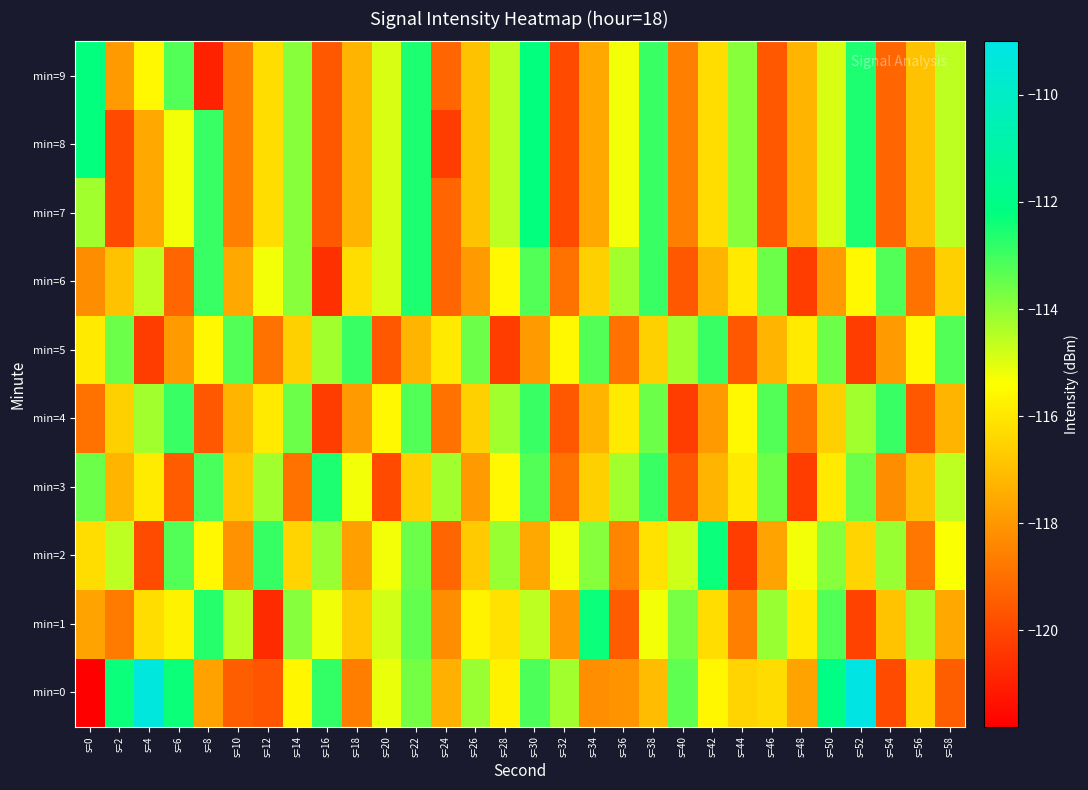

Reading left to right, extract all data points from this chart.

min=0: s=0=-121.8	s=2=-112.3	s=4=-109.3	s=6=-112.4	s=8=-117.7	s=10=-119.4	s=12=-119.7	s=14=-115.6	s=16=-112.8	s=18=-118.6	s=20=-115.1	s=22=-113.7	s=24=-117.4	s=26=-114.1	s=28=-115.7	s=30=-113.2	s=32=-114.2	s=34=-118.2	s=36=-118.1	s=38=-117.1	s=40=-113.4	s=42=-115.6	s=44=-116.5	s=46=-116.3	s=48=-117.7	s=50=-112.0	s=52=-109.0	s=54=-119.9	s=56=-116.4	s=58=-119.4
min=1: s=0=-117.7	s=2=-118.7	s=4=-116.2	s=6=-115.7	s=8=-112.7	s=10=-114.5	s=12=-120.7	s=14=-113.9	s=16=-115.2	s=18=-116.7	s=20=-114.8	s=22=-113.4	s=24=-118.2	s=26=-115.7	s=28=-116.1	s=30=-114.6	s=32=-117.9	s=34=-112.3	s=36=-119.5	s=38=-115.2	s=40=-113.7	s=42=-116.2	s=44=-118.6	s=46=-114.1	s=48=-115.9	s=50=-113.2	s=52=-120.1	s=54=-116.9	s=56=-114.2	s=58=-117.6
min=2: s=0=-116.2	s=2=-114.6	s=4=-119.9	s=6=-113.2	s=8=-115.6	s=10=-118.1	s=12=-112.9	s=14=-116.5	s=16=-114.1	s=18=-117.8	s=20=-115.2	s=22=-113.6	s=24=-119.2	s=26=-116.7	s=28=-114.1	s=30=-117.6	s=32=-115.2	s=34=-113.9	s=36=-118.5	s=38=-116.1	s=40=-114.8	s=42=-112.3	s=44=-120.2	s=46=-117.7	s=48=-115.2	s=50=-113.9	s=52=-116.5	s=54=-114.1	s=56=-118.8	s=58=-115.3
min=3: s=0=-113.6	s=2=-117.2	s=4=-115.9	s=6=-119.5	s=8=-113.1	s=10=-116.8	s=12=-114.2	s=14=-118.9	s=16=-112.6	s=18=-115.2	s=20=-119.9	s=22=-116.6	s=24=-114.2	s=26=-117.9	s=28=-115.6	s=30=-113.2	s=32=-118.9	s=34=-116.6	s=36=-114.2	s=38=-112.9	s=40=-119.6	s=42=-117.2	s=44=-115.9	s=46=-113.6	s=48=-120.2	s=50=-115.9	s=52=-113.6	s=54=-118.2	s=56=-116.9	s=58=-114.6
min=4: s=0=-118.9	s=2=-116.6	s=4=-114.2	s=6=-112.9	s=8=-119.6	s=10=-117.2	s=12=-115.9	s=14=-113.6	s=16=-120.2	s=18=-117.9	s=20=-115.6	s=22=-113.2	s=24=-118.9	s=26=-116.6	s=28=-114.2	s=30=-112.9	s=32=-119.6	s=34=-117.2	s=36=-115.9	s=38=-113.6	s=40=-120.2	s=42=-117.9	s=44=-115.6	s=46=-113.2	s=48=-118.9	s=50=-116.6	s=52=-114.2	s=54=-112.9	s=56=-119.6	s=58=-117.2
min=5: s=0=-115.9	s=2=-113.6	s=4=-120.2	s=6=-117.9	s=8=-115.6	s=10=-113.2	s=12=-118.9	s=14=-116.6	s=16=-114.2	s=18=-112.9	s=20=-119.6	s=22=-117.2	s=24=-115.9	s=26=-113.6	s=28=-120.2	s=30=-117.9	s=32=-115.6	s=34=-113.2	s=36=-118.9	s=38=-116.6	s=40=-114.2	s=42=-112.9	s=44=-119.6	s=46=-117.2	s=48=-115.9	s=50=-113.6	s=52=-120.2	s=54=-117.9	s=56=-115.6	s=58=-113.2
min=6: s=0=-118.2	s=2=-116.9	s=4=-114.6	s=6=-119.2	s=8=-112.9	s=10=-117.6	s=12=-115.2	s=14=-113.9	s=16=-120.6	s=18=-116.2	s=20=-114.9	s=22=-112.6	s=24=-119.2	s=26=-117.9	s=28=-115.6	s=30=-113.2	s=32=-118.9	s=34=-116.6	s=36=-114.2	s=38=-112.9	s=40=-119.6	s=42=-117.2	s=44=-115.9	s=46=-113.6	s=48=-120.2	s=50=-117.9	s=52=-115.6	s=54=-113.2	s=56=-118.9	s=58=-116.6
min=7: s=0=-114.2	s=2=-119.9	s=4=-117.6	s=6=-115.2	s=8=-112.9	s=10=-118.6	s=12=-116.2	s=14=-113.9	s=16=-119.6	s=18=-117.2	s=20=-114.9	s=22=-112.6	s=24=-119.2	s=26=-116.9	s=28=-114.6	s=30=-112.2	s=32=-119.9	s=34=-117.6	s=36=-115.2	s=38=-112.9	s=40=-118.6	s=42=-116.2	s=44=-113.9	s=46=-119.6	s=48=-117.2	s=50=-114.9	s=52=-112.6	s=54=-119.2	s=56=-116.9	s=58=-114.6
min=8: s=0=-112.2	s=2=-119.9	s=4=-117.6	s=6=-115.2	s=8=-112.9	s=10=-118.6	s=12=-116.2	s=14=-113.9	s=16=-119.6	s=18=-117.2	s=20=-114.9	s=22=-112.6	s=24=-120.2	s=26=-116.9	s=28=-114.6	s=30=-112.2	s=32=-119.9	s=34=-117.6	s=36=-115.2	s=38=-112.9	s=40=-118.6	s=42=-116.2	s=44=-113.9	s=46=-119.6	s=48=-117.2	s=50=-114.9	s=52=-112.6	s=54=-119.2	s=56=-116.9	s=58=-114.6
min=9: s=0=-112.2	s=2=-117.9	s=4=-115.6	s=6=-113.2	s=8=-120.9	s=10=-118.6	s=12=-116.2	s=14=-113.9	s=16=-119.6	s=18=-117.2	s=20=-114.9	s=22=-112.6	s=24=-119.2	s=26=-116.9	s=28=-114.6	s=30=-112.2	s=32=-119.9	s=34=-117.6	s=36=-115.2	s=38=-112.9	s=40=-118.6	s=42=-116.2	s=44=-113.9	s=46=-119.6	s=48=-117.2	s=50=-114.9	s=52=-112.6	s=54=-119.2	s=56=-116.9	s=58=-114.6